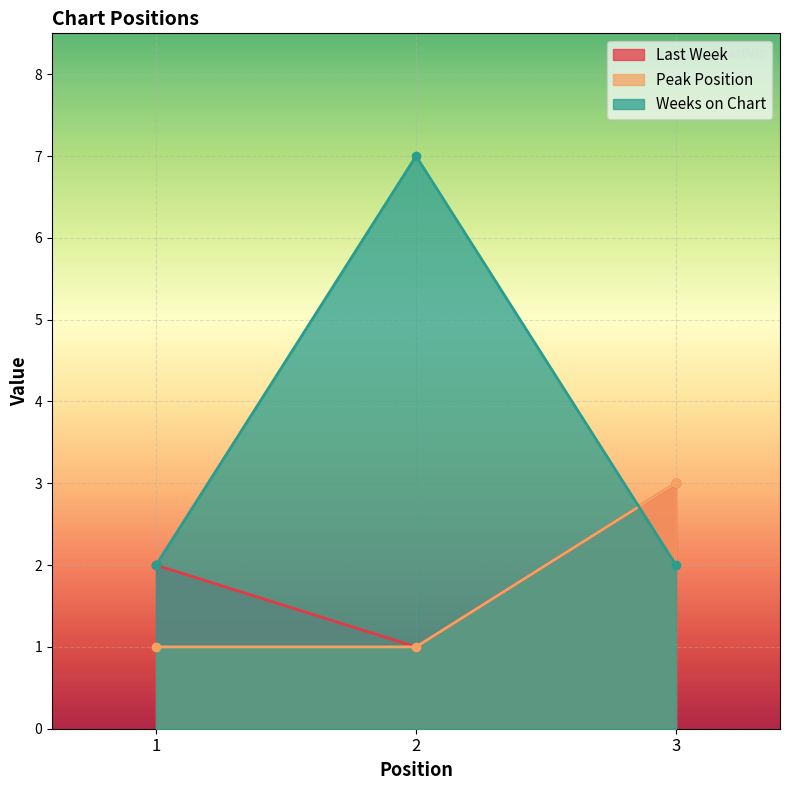

Reading right to left, what are all the values shown in this chart?

Last Week: 3	1	2
Peak Position: 3	1	1
Weeks on Chart: 2	7	2